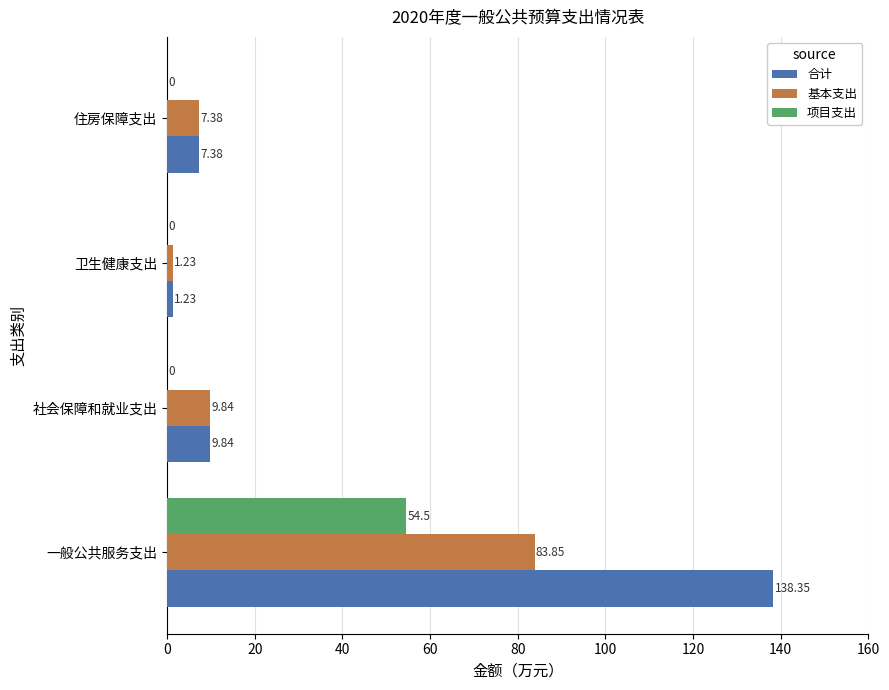

Which series changed the most between 一般公共服务支出 and 社会保障和就业支出?

合计